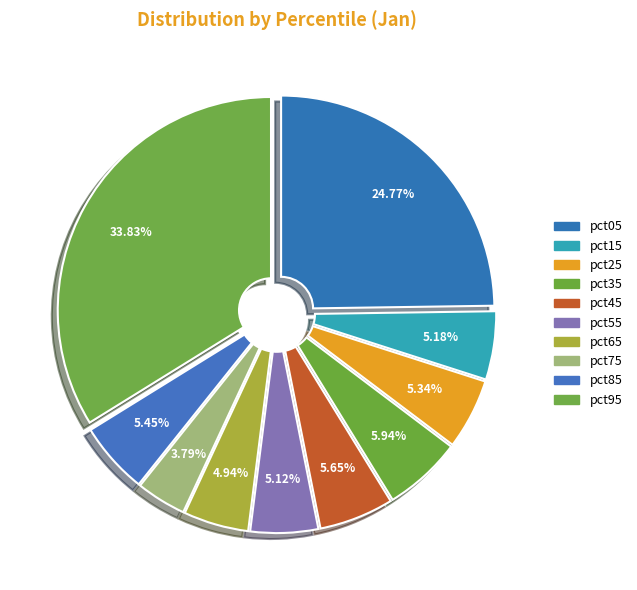

How many slices are in this pie chart?

10